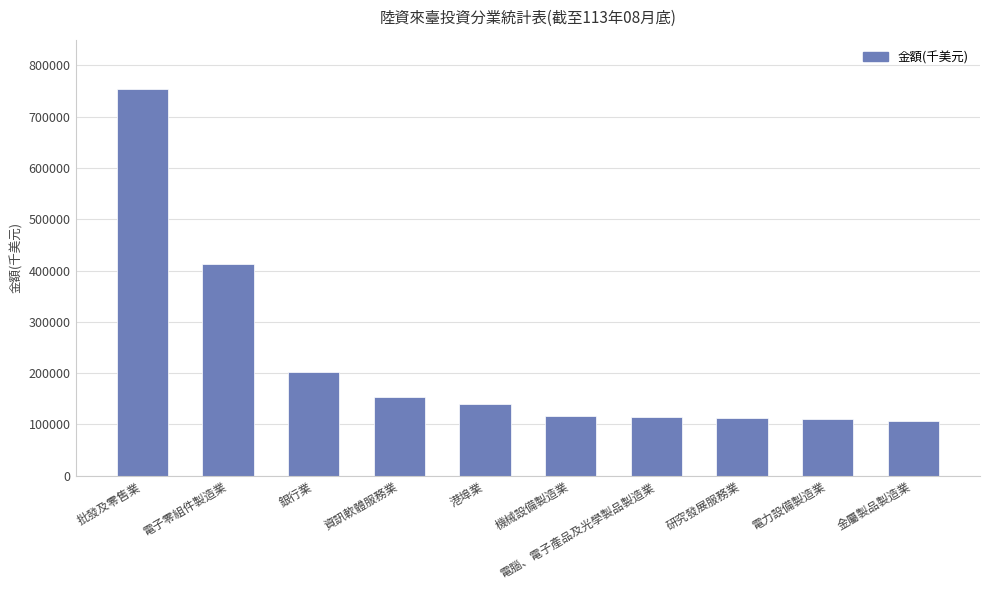

Where is the data nearest to the value 430384?

電子零組件製造業